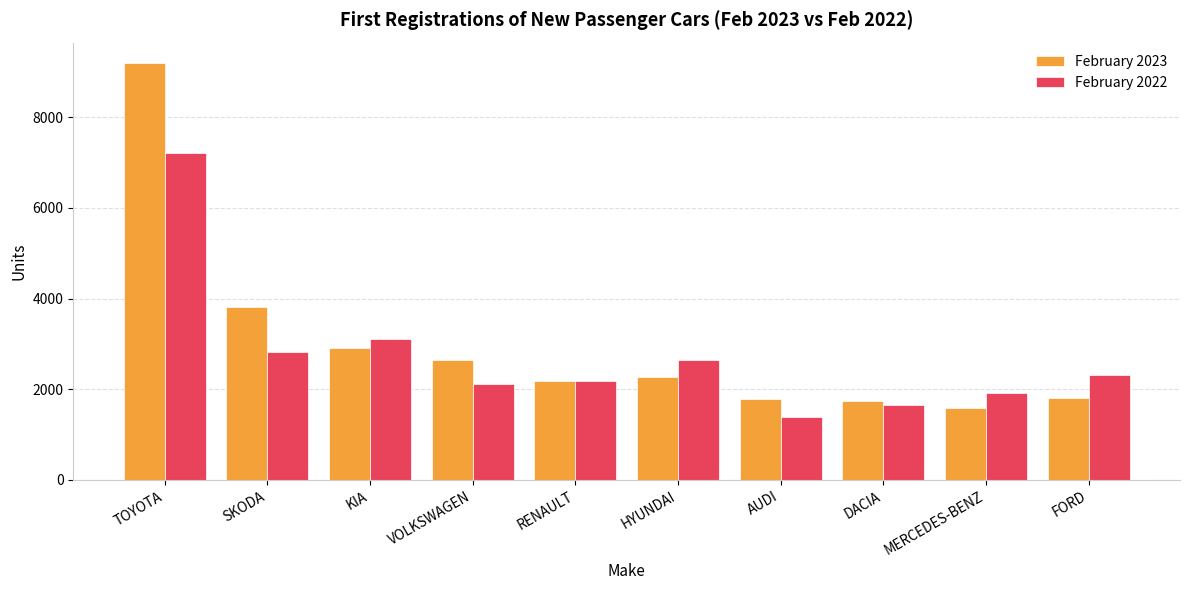

What is the sum of the February 2023 values at AUDI and HYUNDAI?

4049